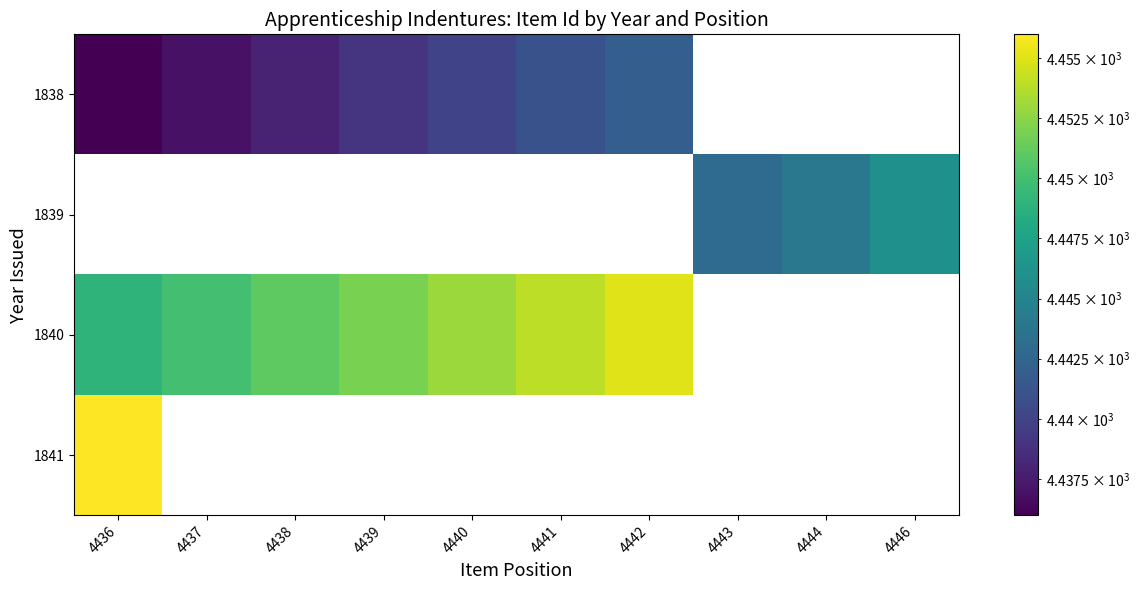

Count the number of data series in this chart.

4